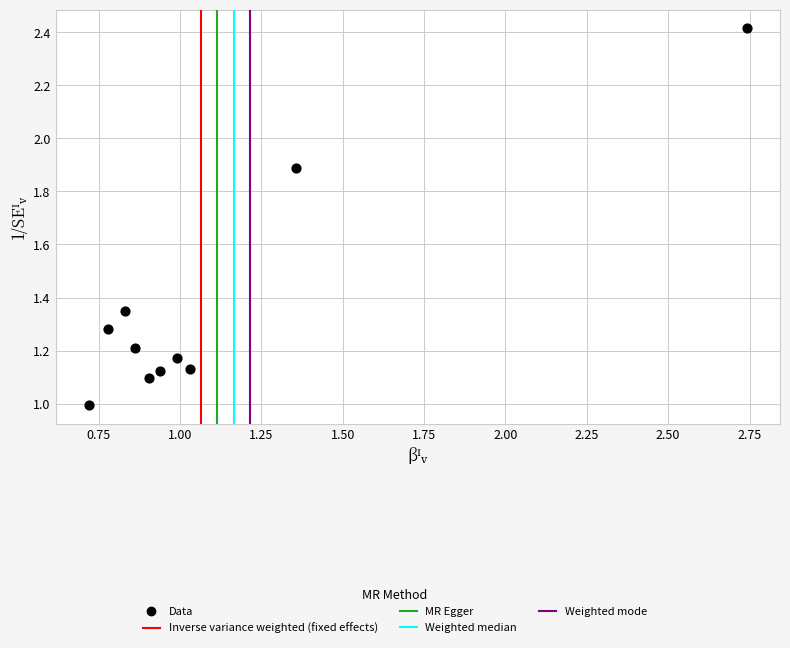

What is the range of X values (max minus min)?

2.0